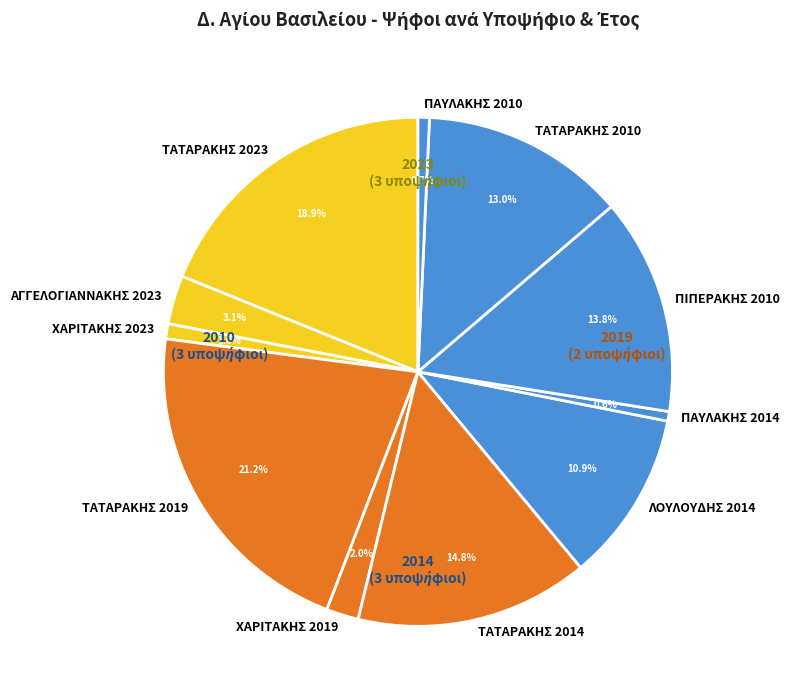

Which slice is the largest?

ΤΑΤΑΡΑΚΗΣ 2019